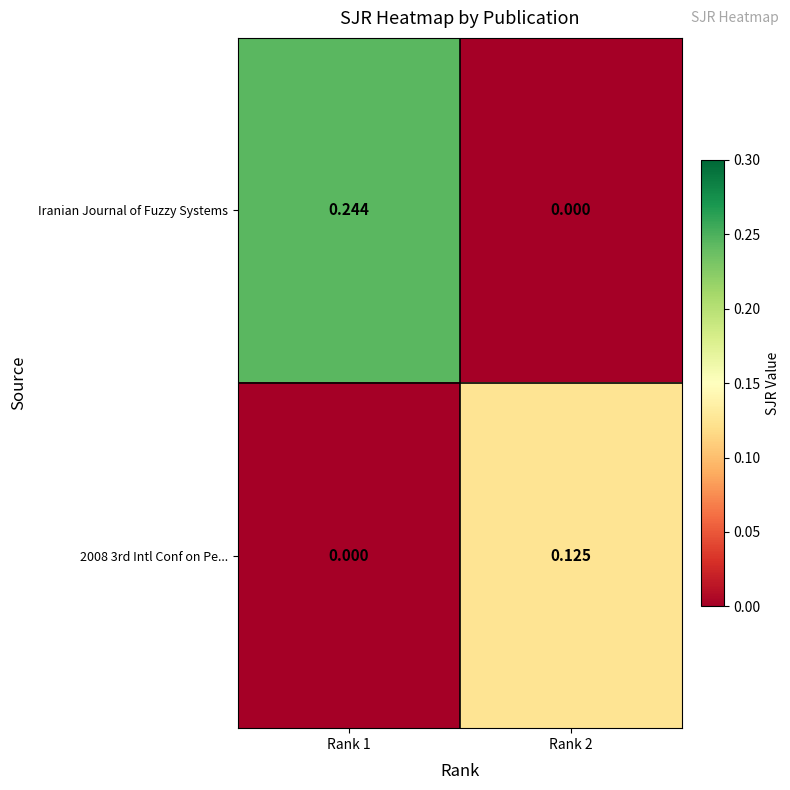

Which series has the largest range (max minus min)?

Iranian Journal of Fuzzy Systems